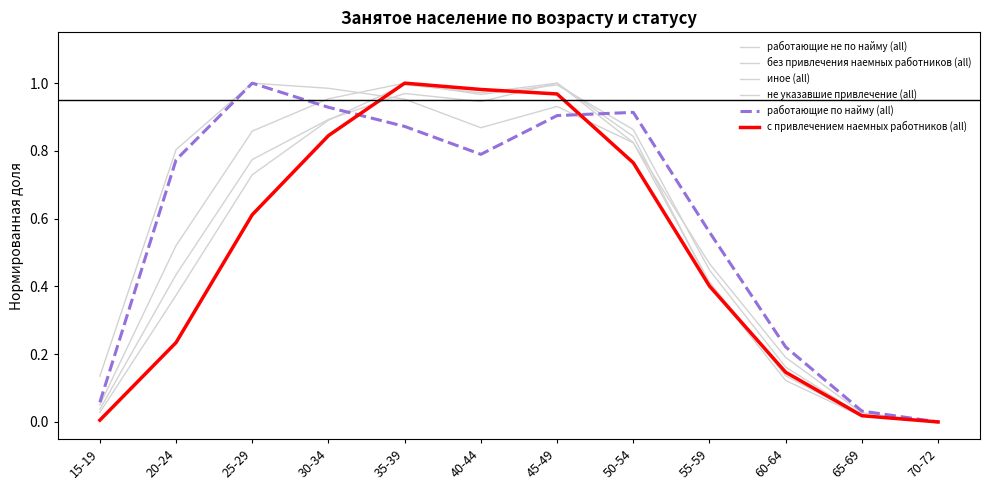

What is the difference between the maximum and second lowest values in the с привлечением наемных работников (all) series?

1.0